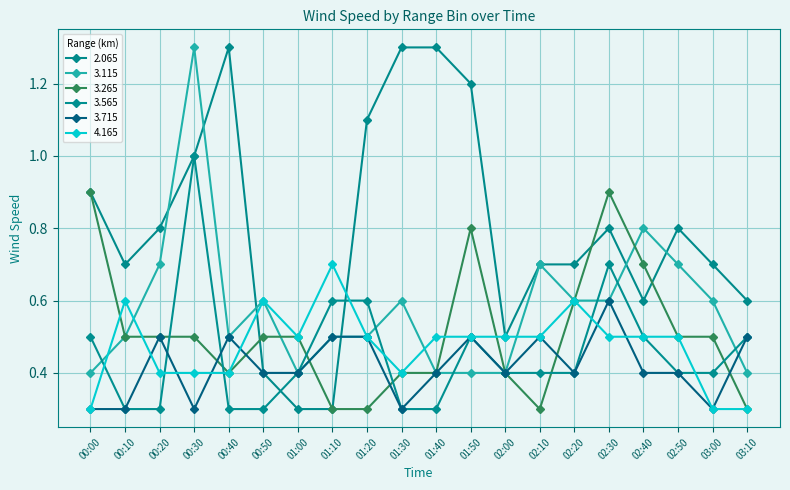

Which series changed the most between 00:50 and 02:20?

2.065